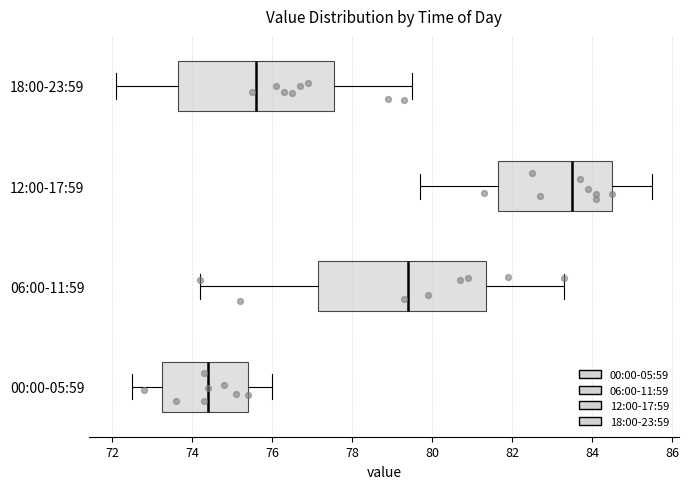

Which box is the widest, from its left edge to its right edge?

06:00-11:59